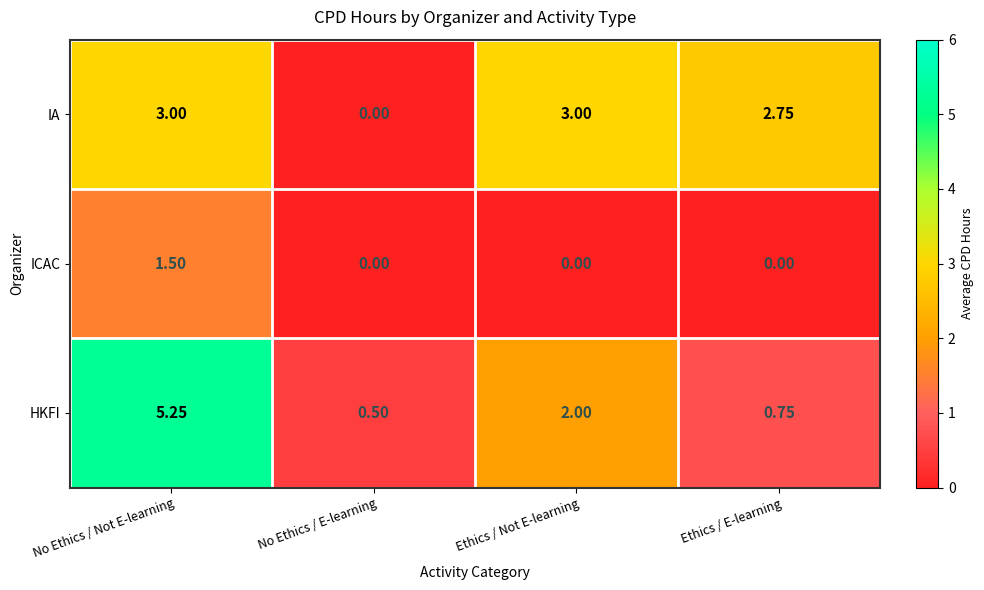

At which category is the sum across all series the highest?

No Ethics / Not E-learning